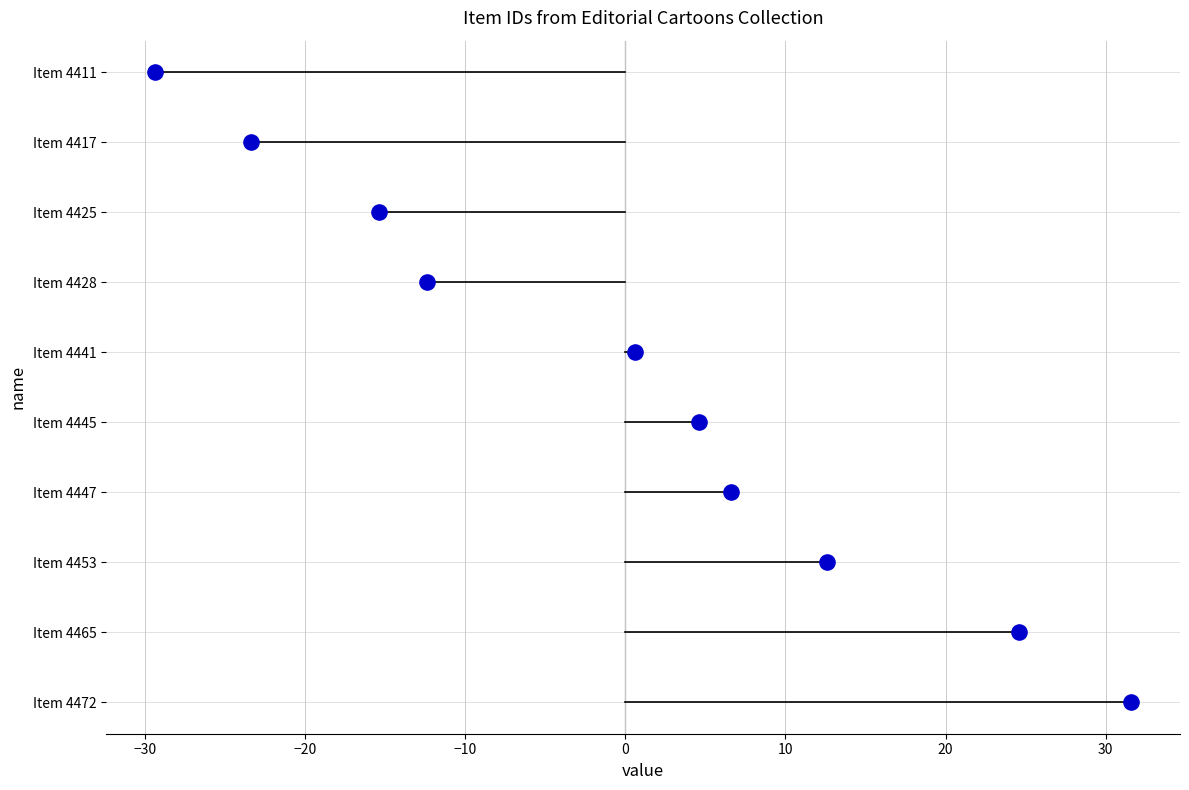

Which has a higher value, Item 4417 or Item 4472?

Item 4472